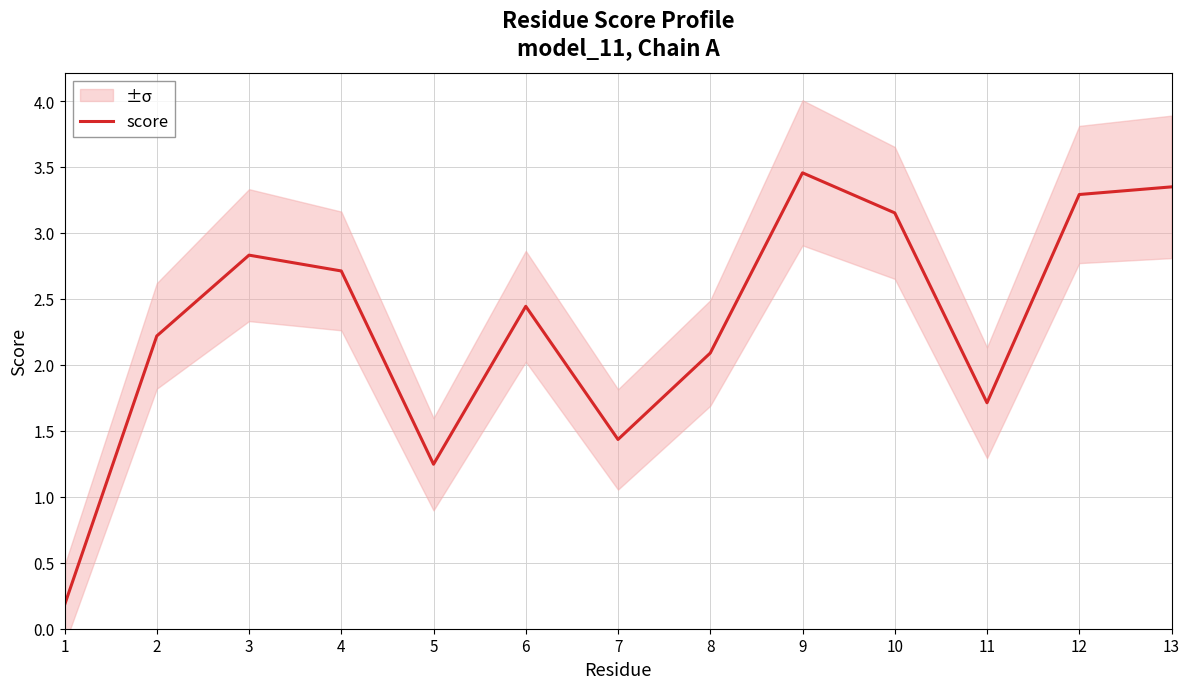

At which category does the data reach its first local peak?

3